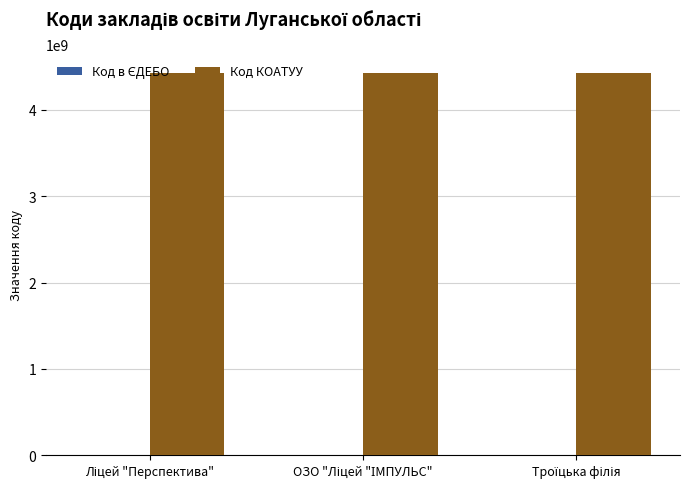

What is the maximum value shown in the chart?

4425455100